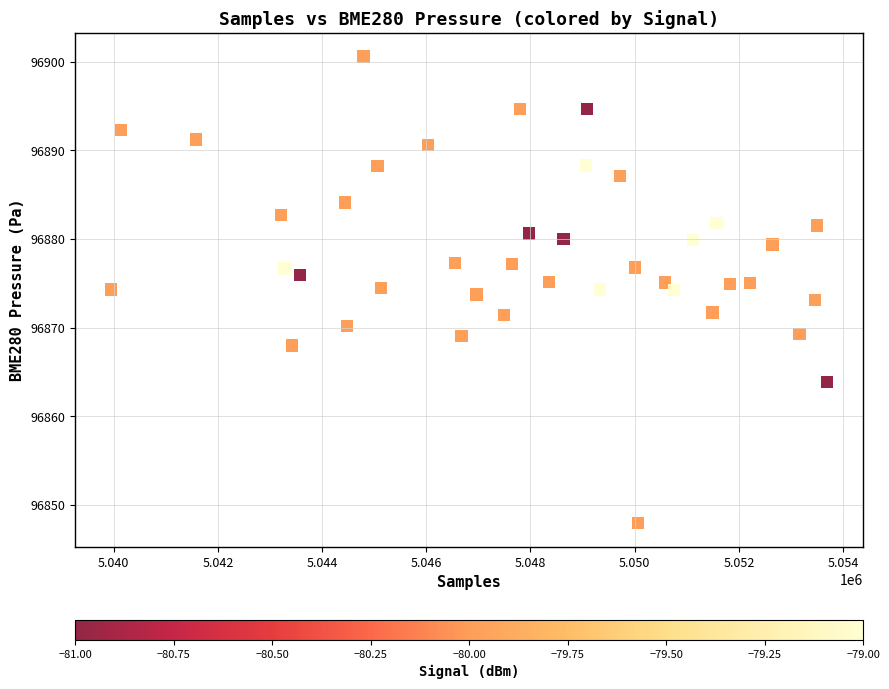

What is the range of X values (max minus min)?

13748.0